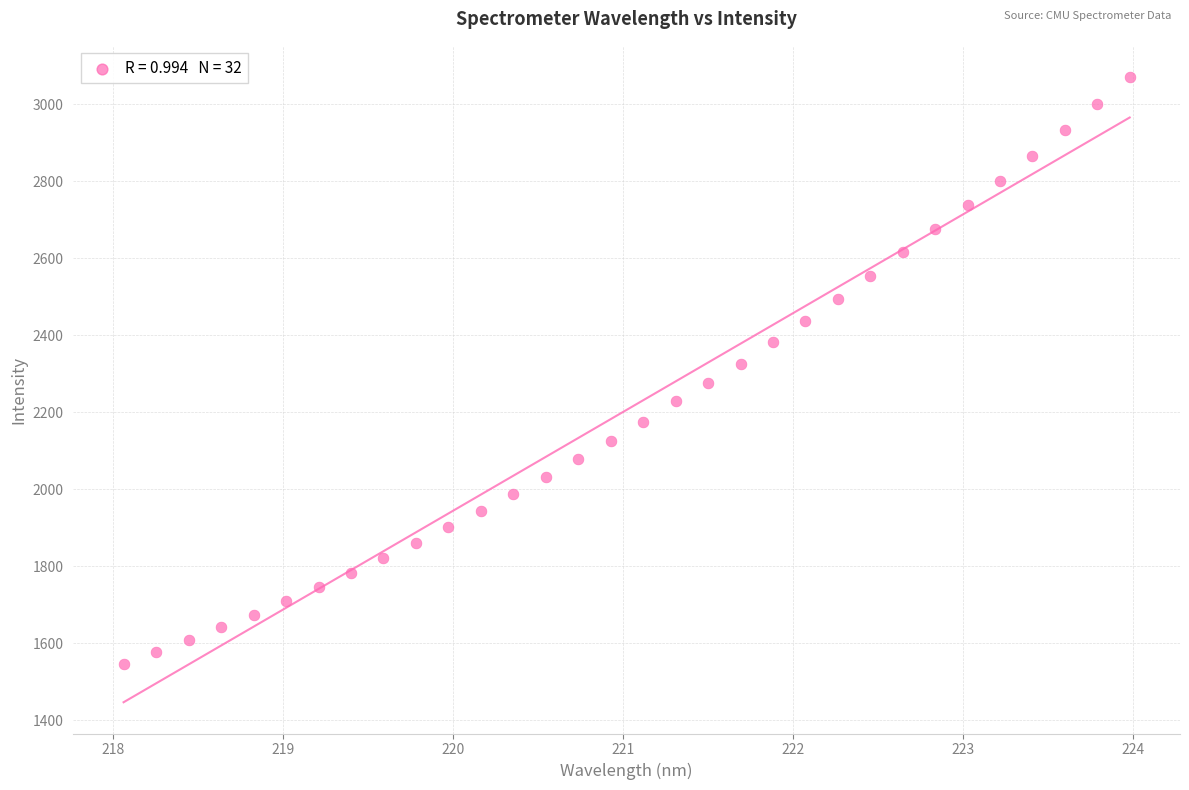

What is the range of X values (max minus min)?

5.9